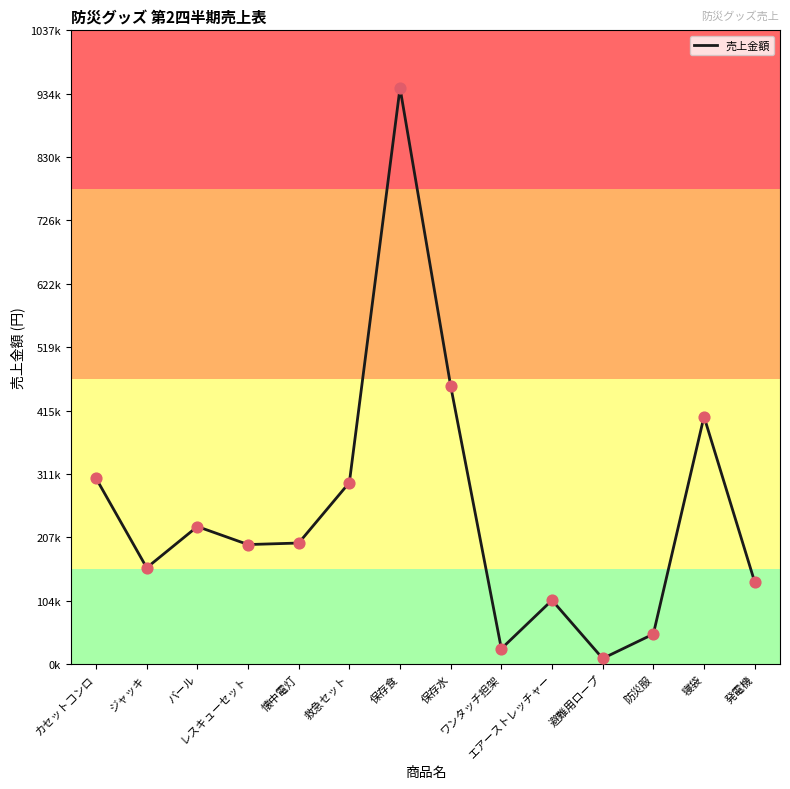

Is this an area chart (filled region under the line)?

No